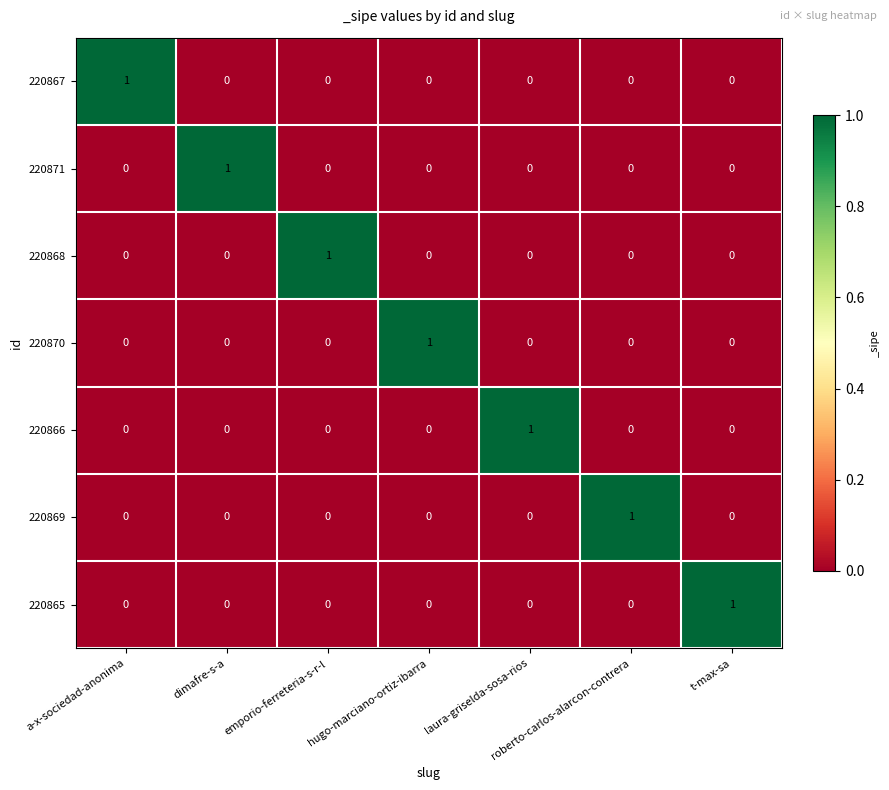

Count the 220868 values in the range 0 to 1.

7